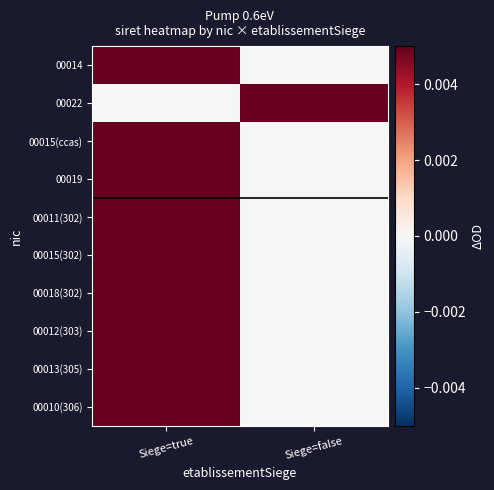

Rank the series by their maximum value, from lowest to highest.

00014, 00022, 00015(ccas), 00019, 00011(302), 00015(302), 00018(302), 00012(303), 00013(305), 00010(306)